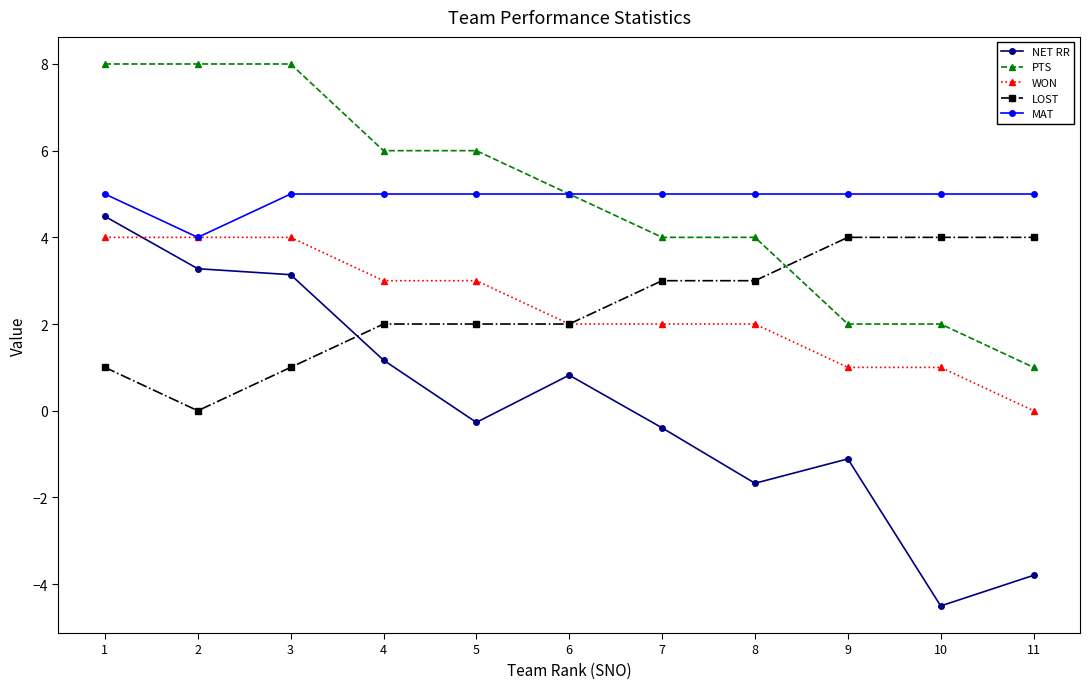

What is the total value across all series at 6?

14.8